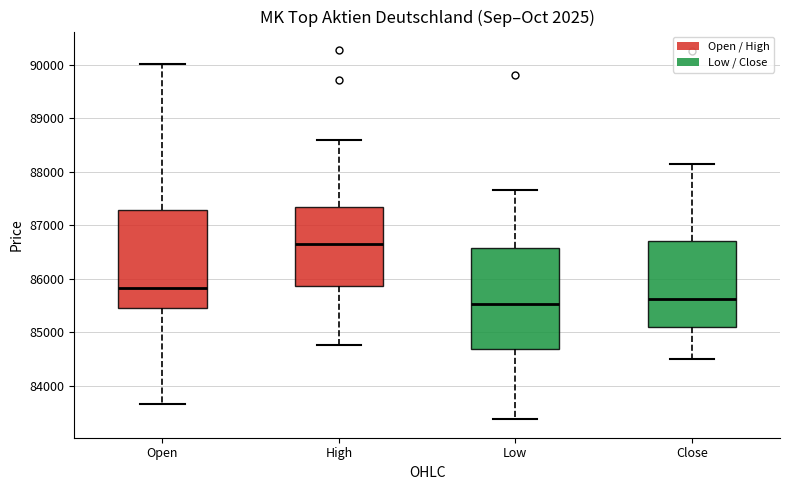

Reading left to right, read every box against the y-axis: the position of its median line, the range the box covers, and the ends of its whiskers. The values are not printed on the chart, so give them approximately, as read against the axis.

Open: median 85800, box 85400 to 87300, whiskers 83700 to 90000
High: median 86600, box 85900 to 87400, whiskers 84800 to 88600
Low: median 85500, box 84700 to 86600, whiskers 83400 to 87700
Close: median 85600, box 85100 to 86700, whiskers 84500 to 88100